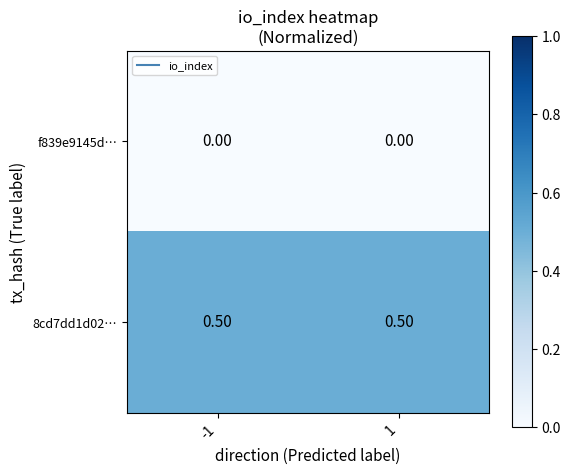

What is the spread (max minus min) of values at -1?

0.5